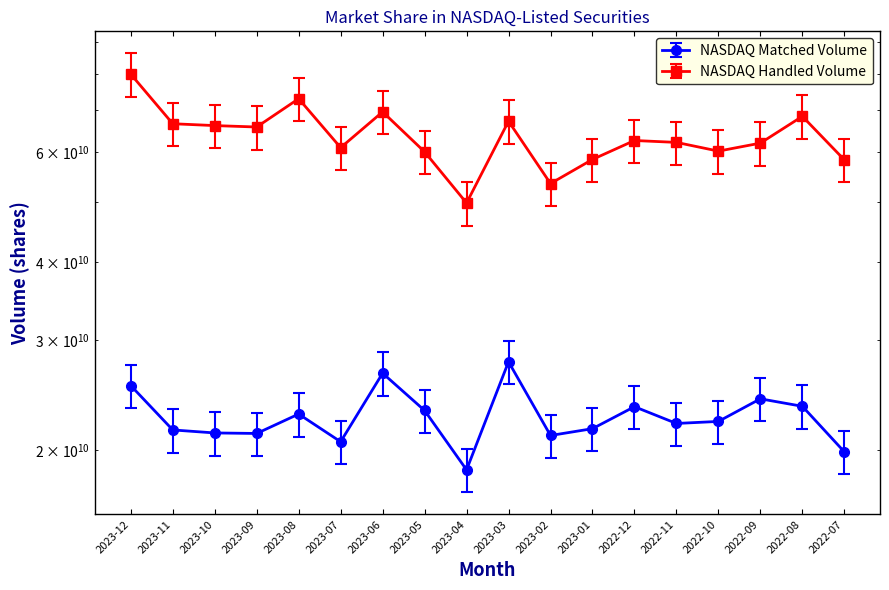

How many values in the NASDAQ Matched Volume series are below 22258416795?

9